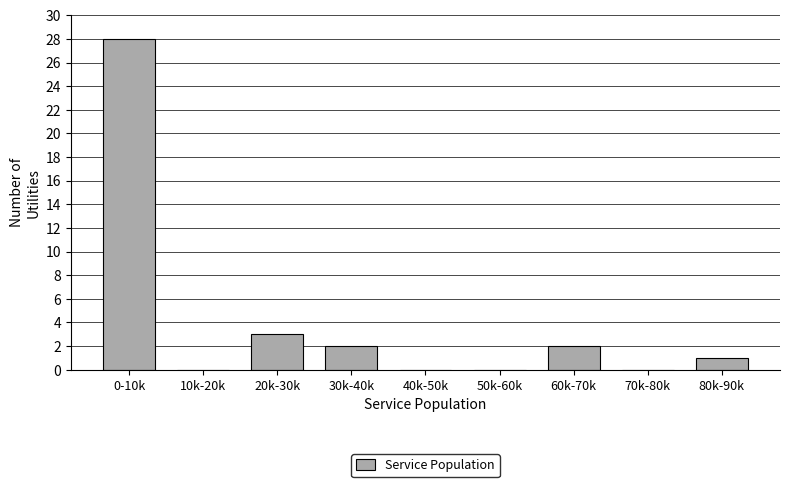

Reading right to left, list all the values displayed in this chart.

80k-90k=1	70k-80k=0	60k-70k=2	50k-60k=0	40k-50k=0	30k-40k=2	20k-30k=3	10k-20k=0	0-10k=28